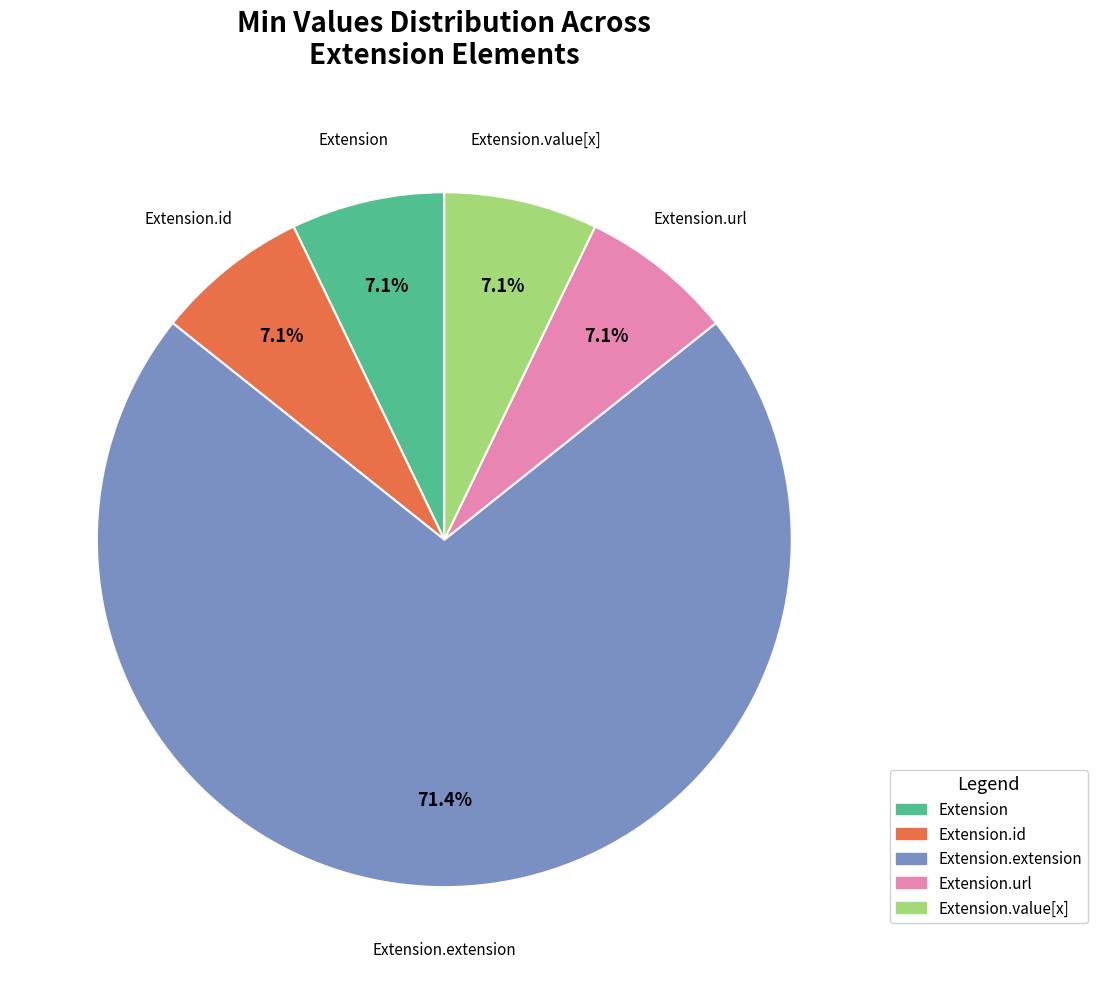

Does any single category account for the majority?

Yes